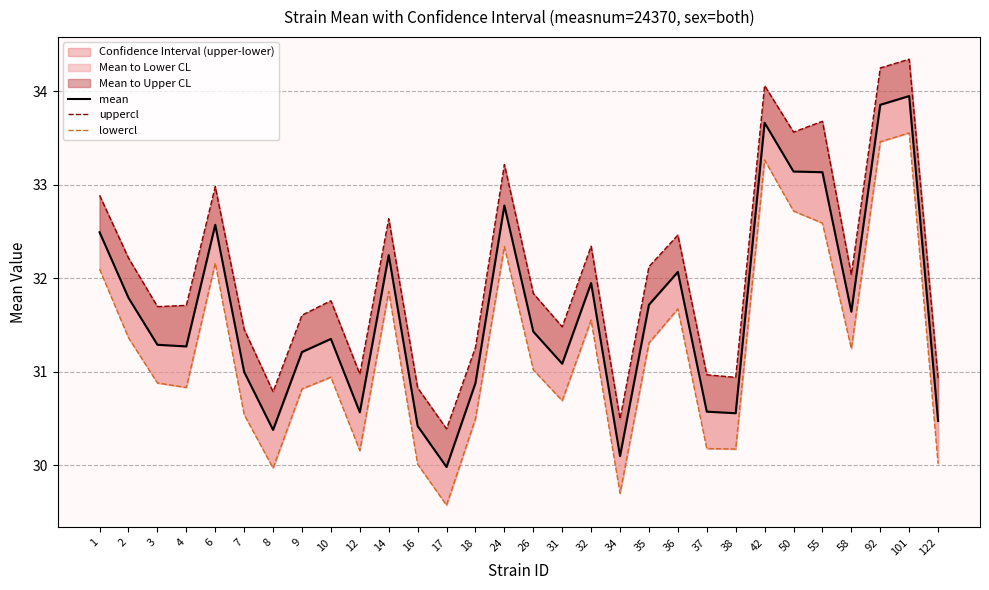

How many values in the mean series are below 31?

9